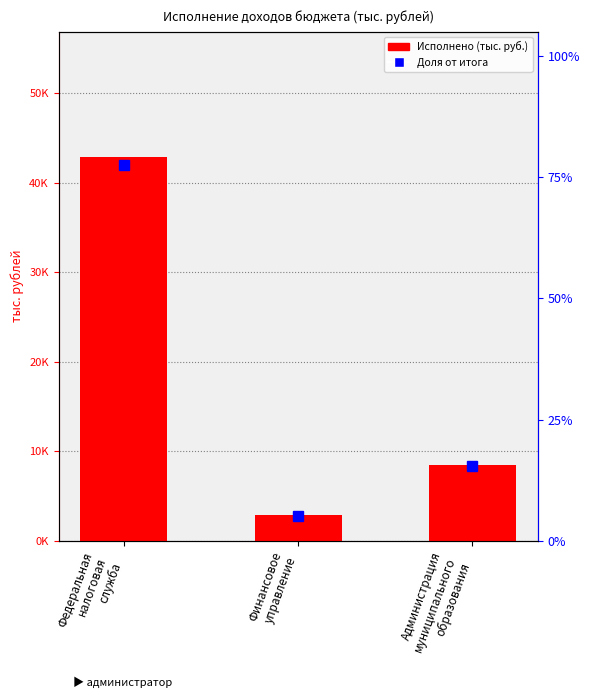

Reading left to right, list all the values displayed in this chart.

Федеральная
налоговая
служба=42851.7	Финансовое
управление=2818.2	Администрация
муниципального
образования=8485.4